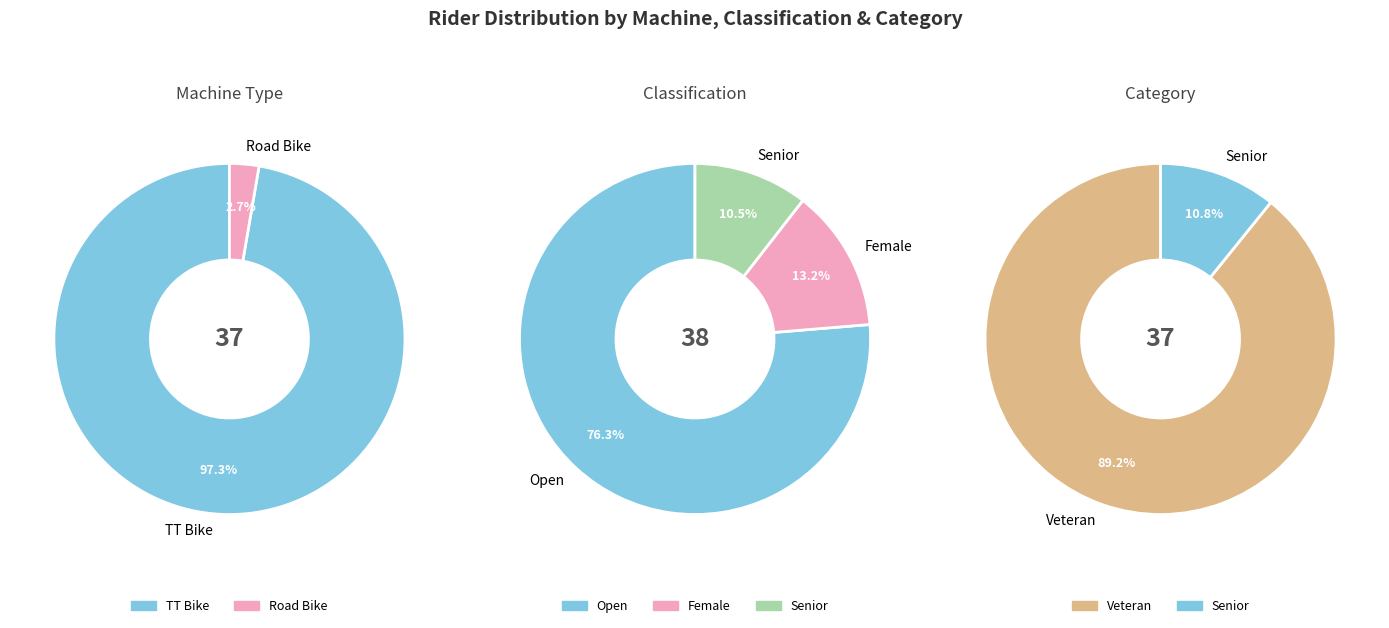

The TT Bike slice represents 87% of the pie. True or false?

False